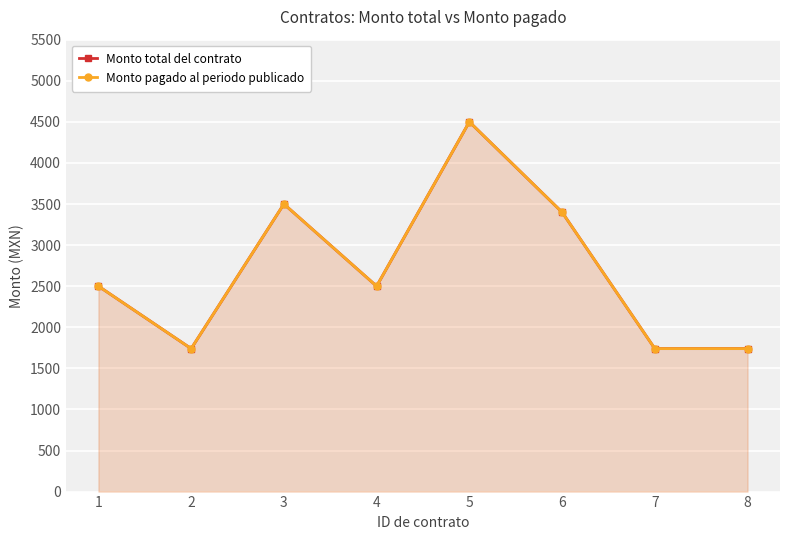

How many interior local valleys does the Monto pagado al periodo publicado series have?

2